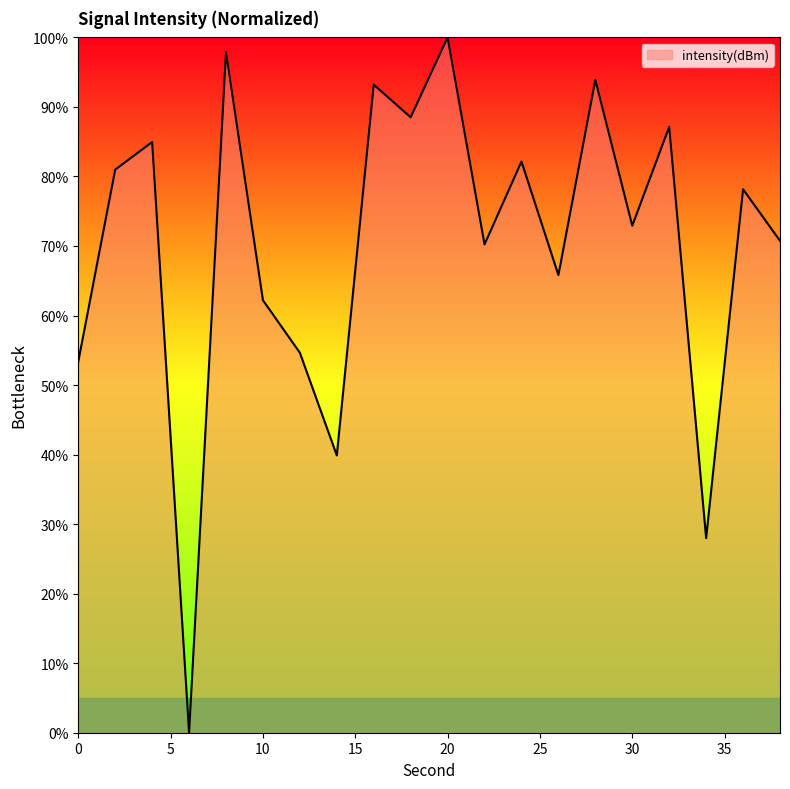

How many interior local peaks (higher than both neighbors) does the data have?

8